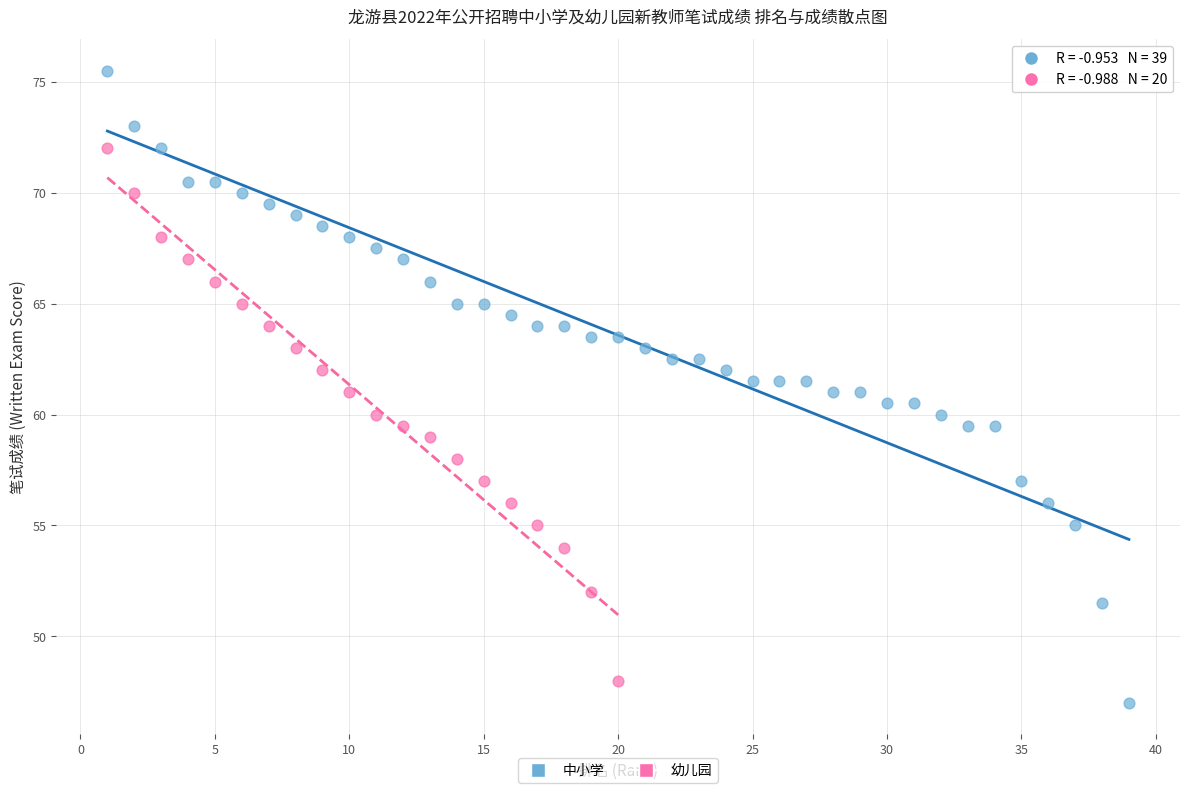

Which series reaches the maximum Y coordinate?

中小学